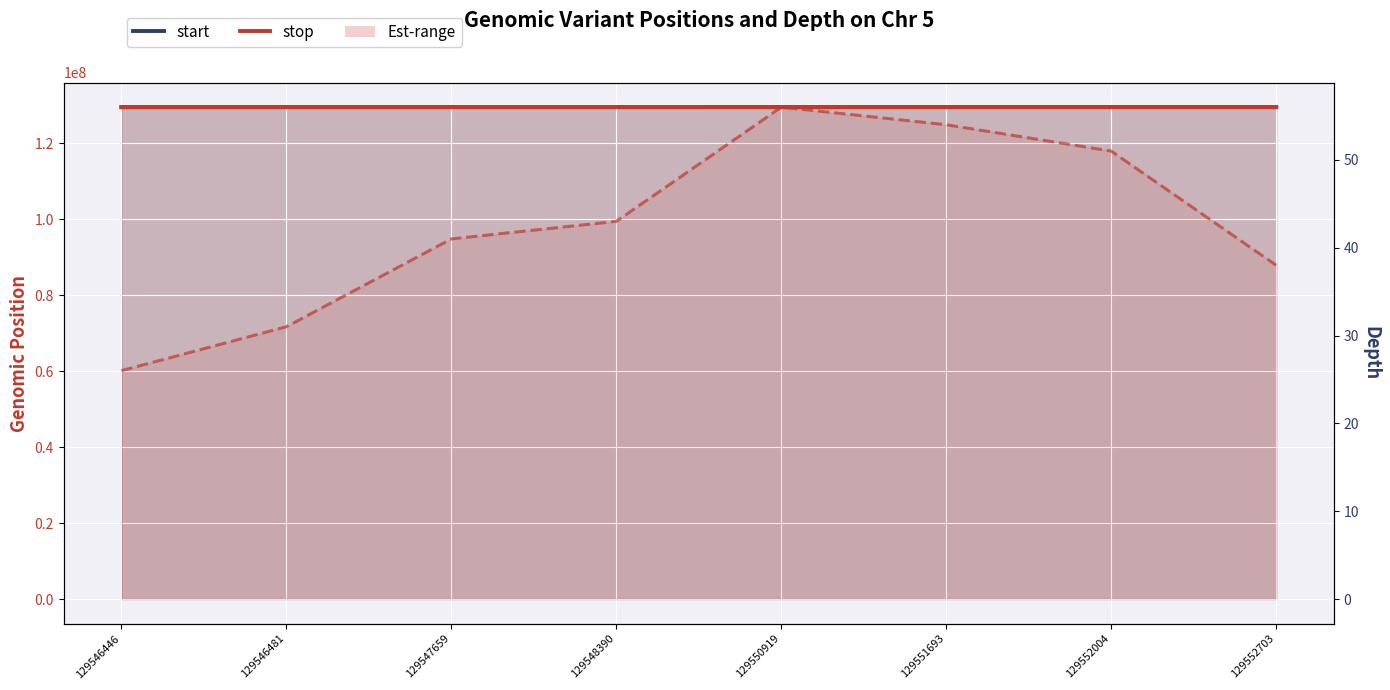

What is the total value across all series at 129551693?

259103441